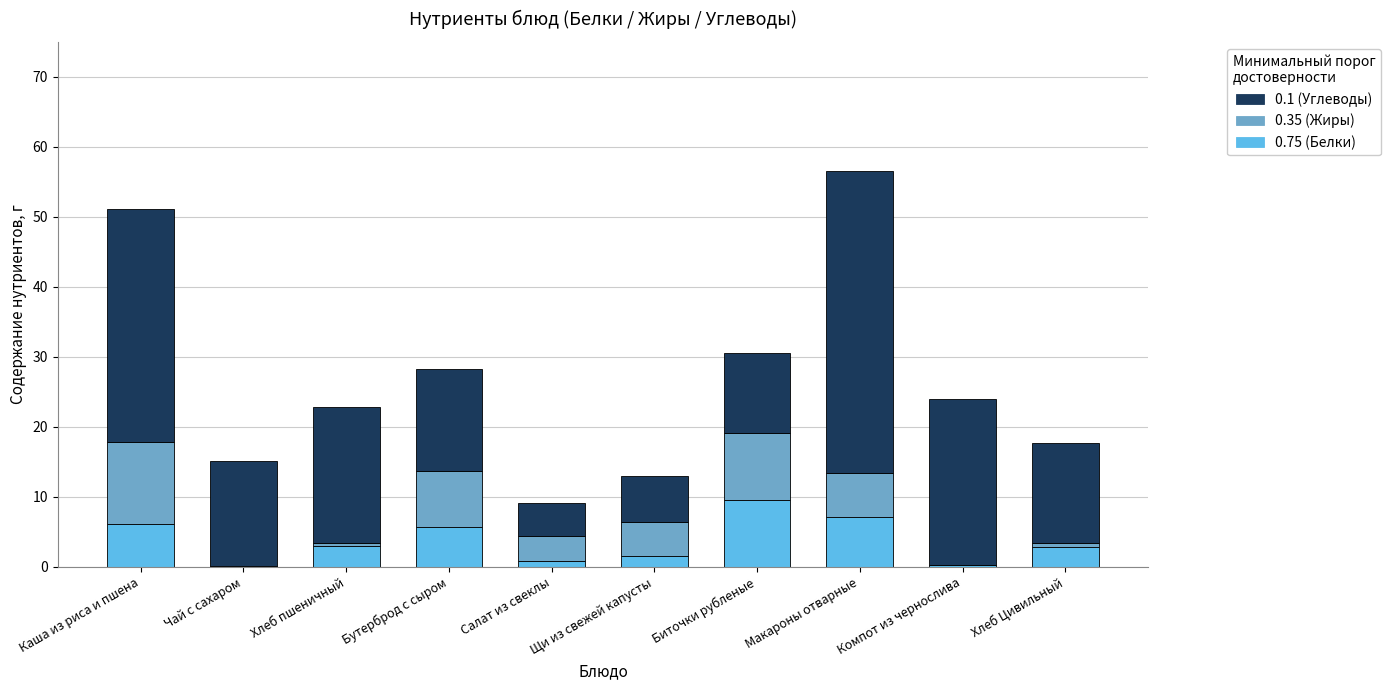

What is the highest value of the 0.75 (Белки) series?

9.6